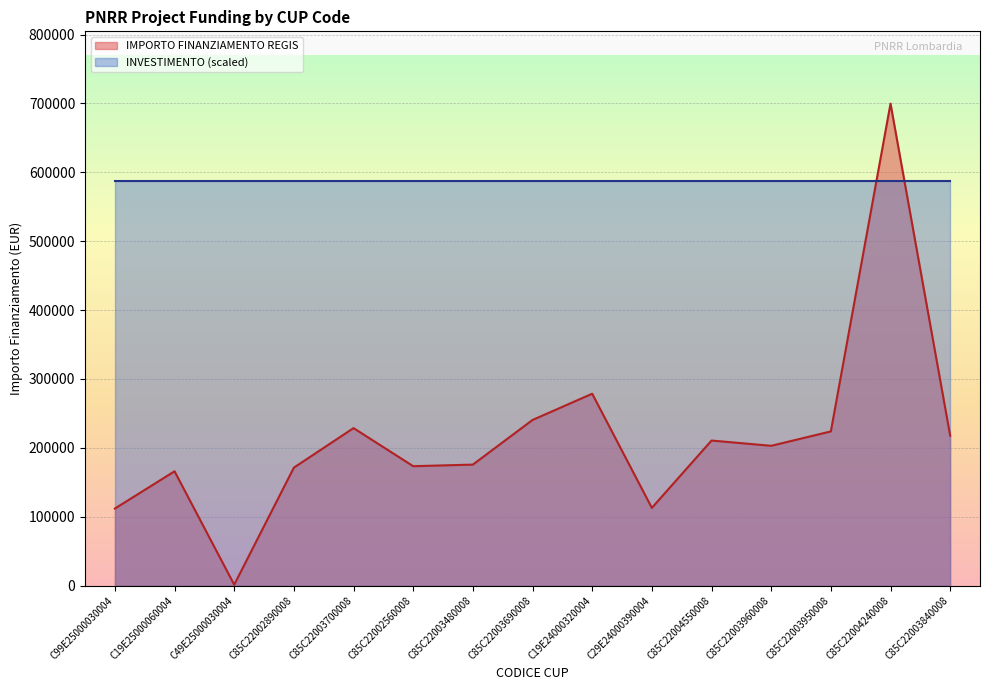

Reading left to right, extract all data points from this chart.

C99E25000030004=111760.0	C19E25000060004=165869.6	C49E25000030004=1200.0	C85C22002890008=171177.7	C85C22003700008=228592.8	C85C22002560008=173263.3	C85C22003480008=175568.4	C85C22003690008=240397.6	C19E24000320004=278493.2	C29E24000390004=112730.4	C85C22004550008=210514.6	C85C22003960008=202864.8	C85C22003950008=223771.4	C85C22004240008=699734.4	C85C22003840008=217613.5